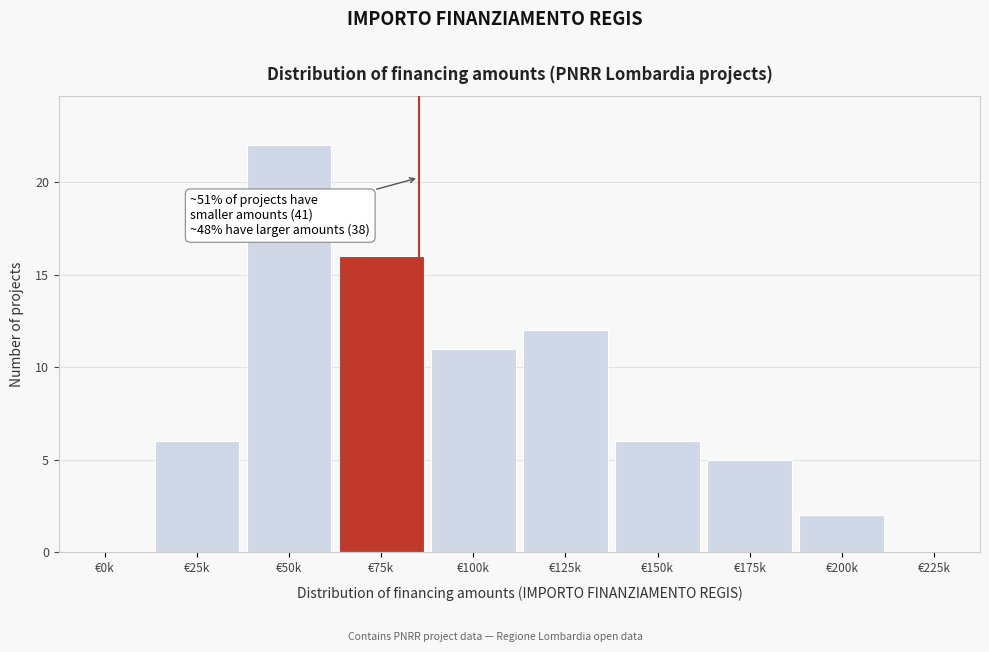

Reading left to right, what are all the values shown in this chart?

€0k=0	€25k=6	€50k=22	€75k=16	€100k=11	€125k=12	€150k=6	€175k=5	€200k=2	€225k=0